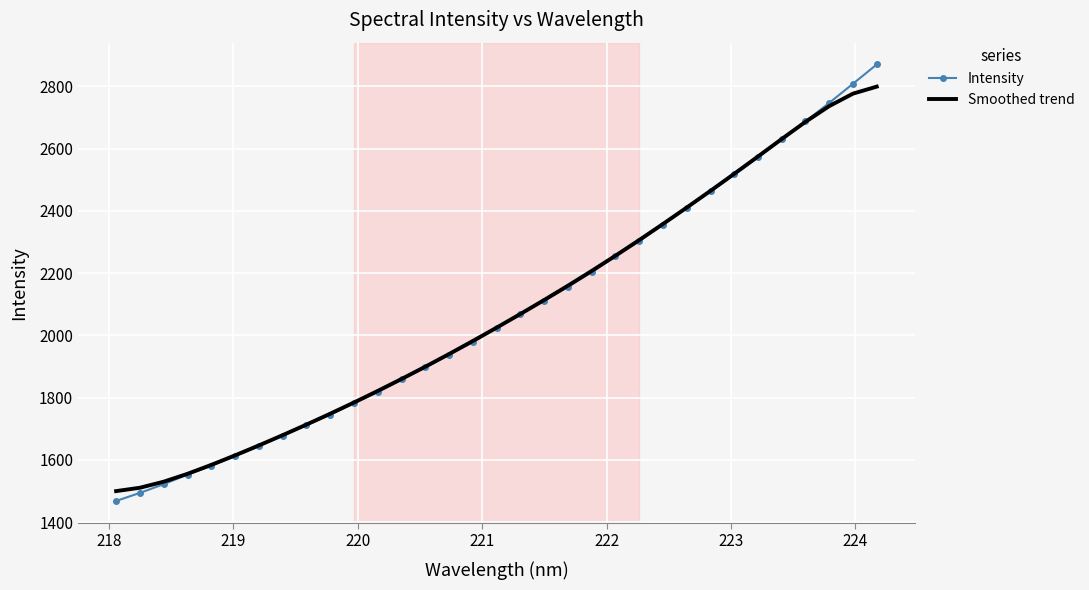

What is the smallest value displayed?

1468.2